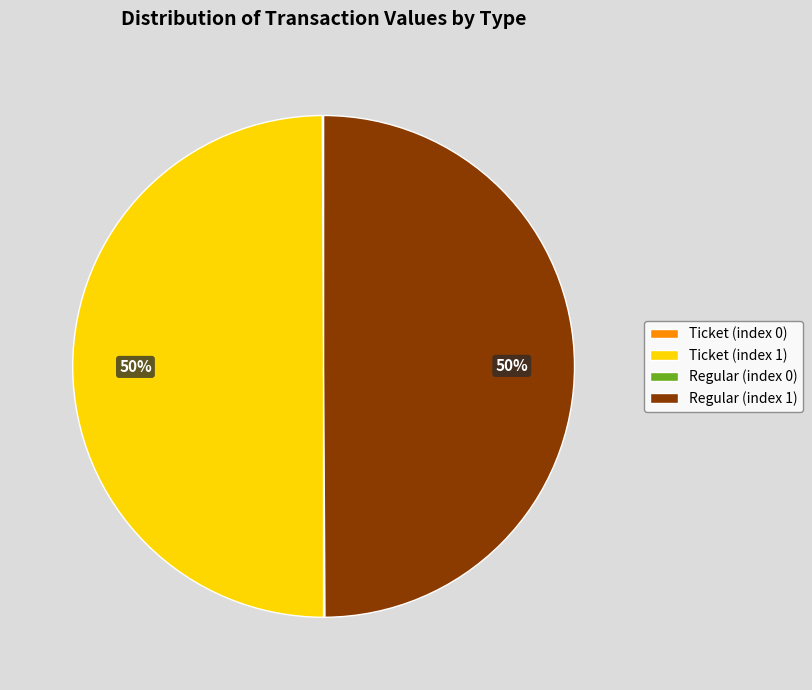

To the nearest percent, what is the difference between the largest and smallest slice percentages?

50%